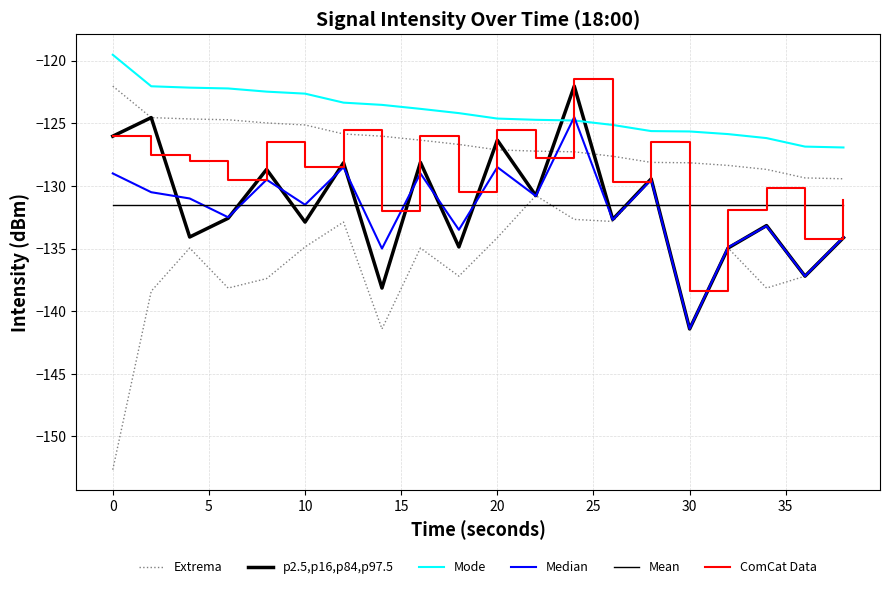

What are all the series names shown in the legend?

Extrema, p2.5,p16,p84,p97.5, Mode, Median, Mean, ComCat Data